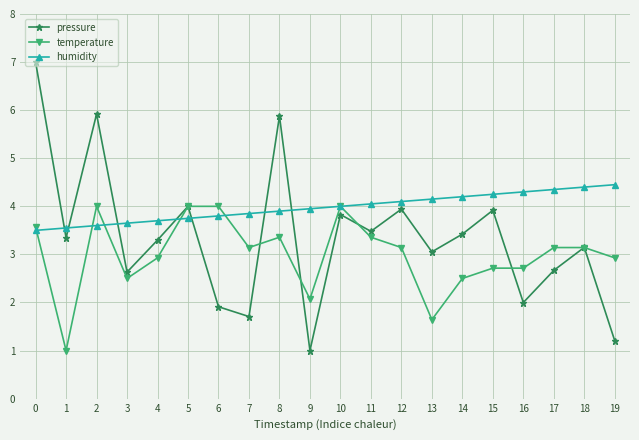

At which category does pressure reach its first local valley?

1